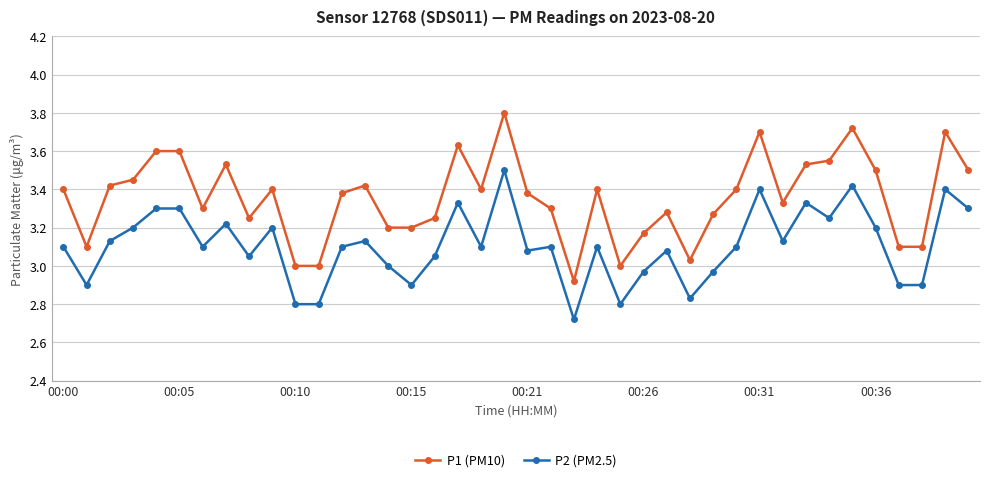

Does the chart have visible grid lines?

Yes